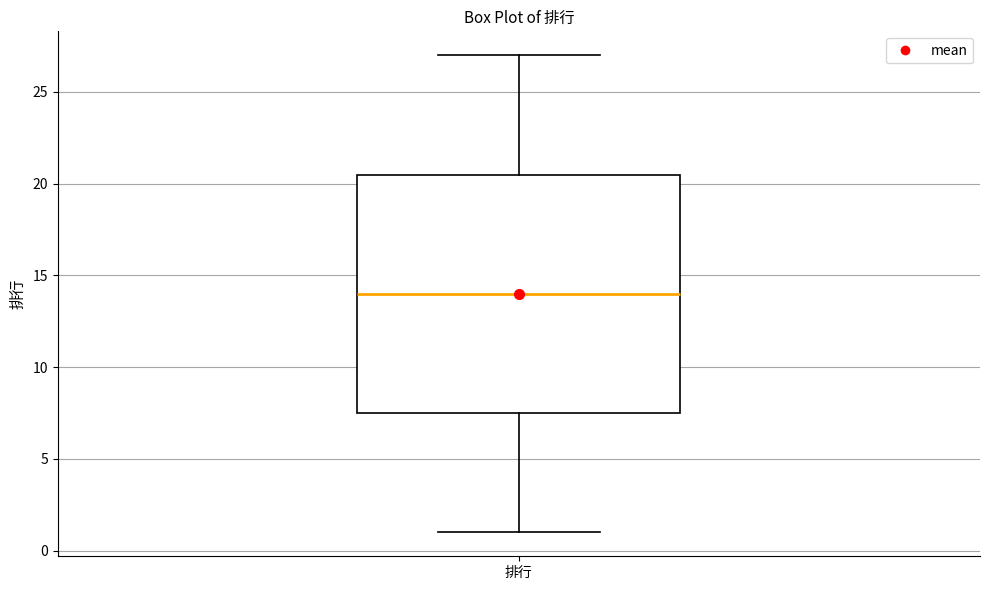

Read this box plot against the y-axis: the position of the median line, the range covered by the box, and the ends of both whiskers. The values are not printed on the chart, so give them approximately, as read against the axis.

median 14.0, box 7.5 to 20.5, whiskers 1.0 to 27.0